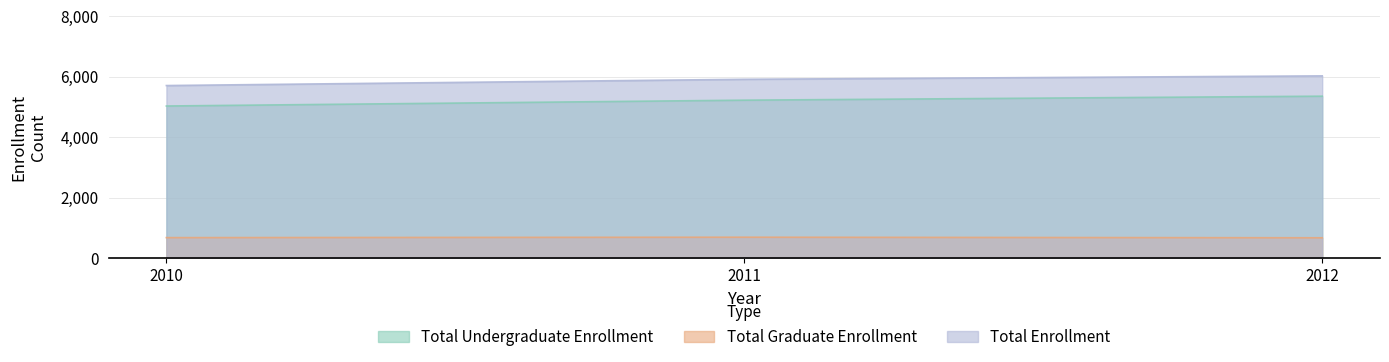

Which label corresponds to the smallest value in the chart?

2012